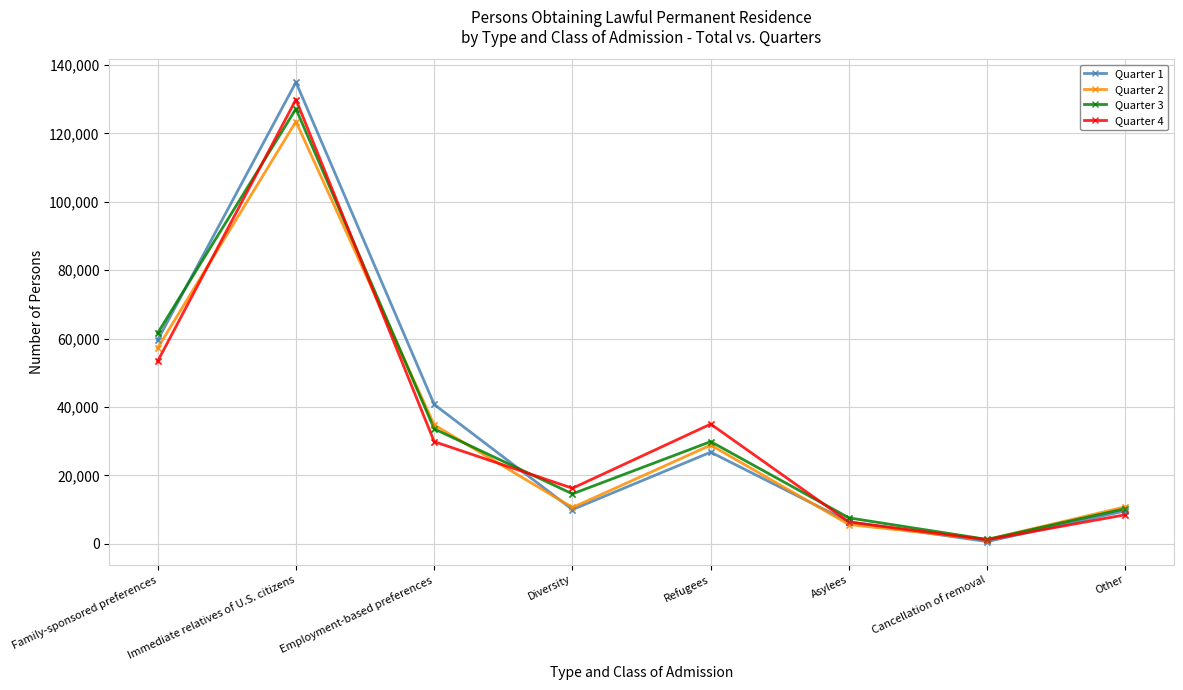

At which category is the sum across all series the highest?

Immediate relatives of U.S. citizens